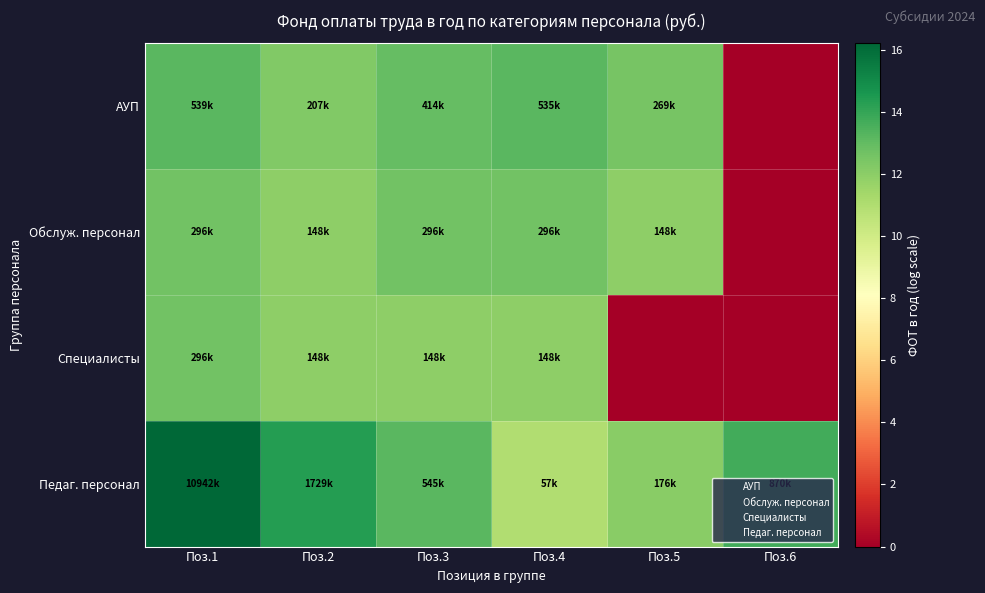

How many data points does each series have?

6